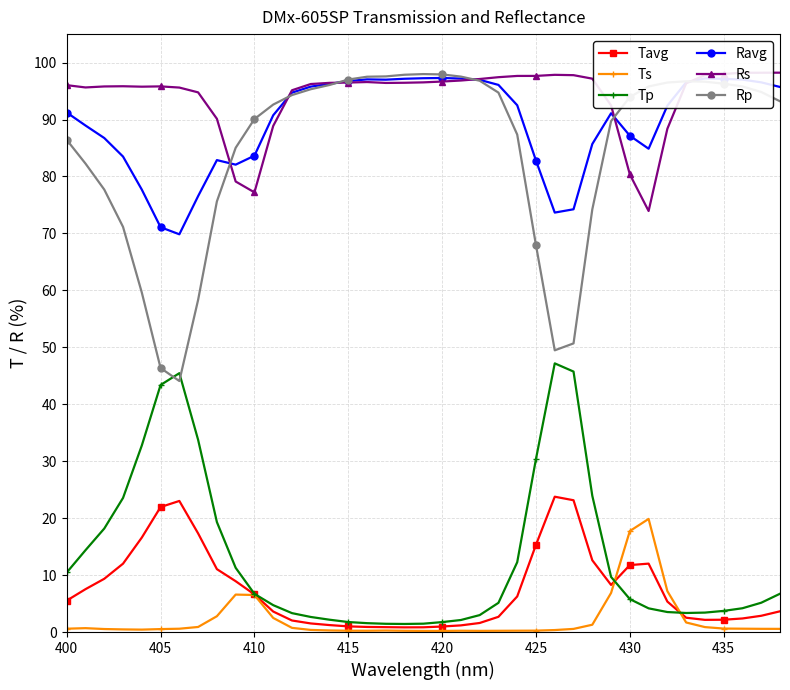

True or false: Tp and Ravg intersect in this chart.

False